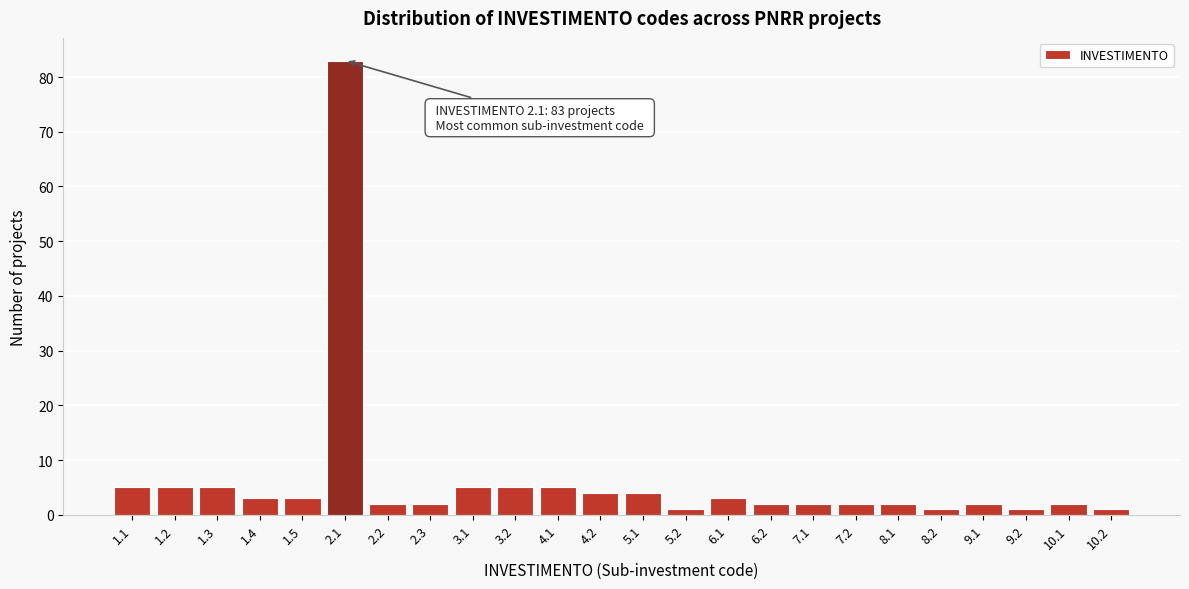

Reading right to left, extract all data points from this chart.

1	2	1	2	1	2	2	2	2	3	1	4	4	5	5	5	2	2	83	3	3	5	5	5